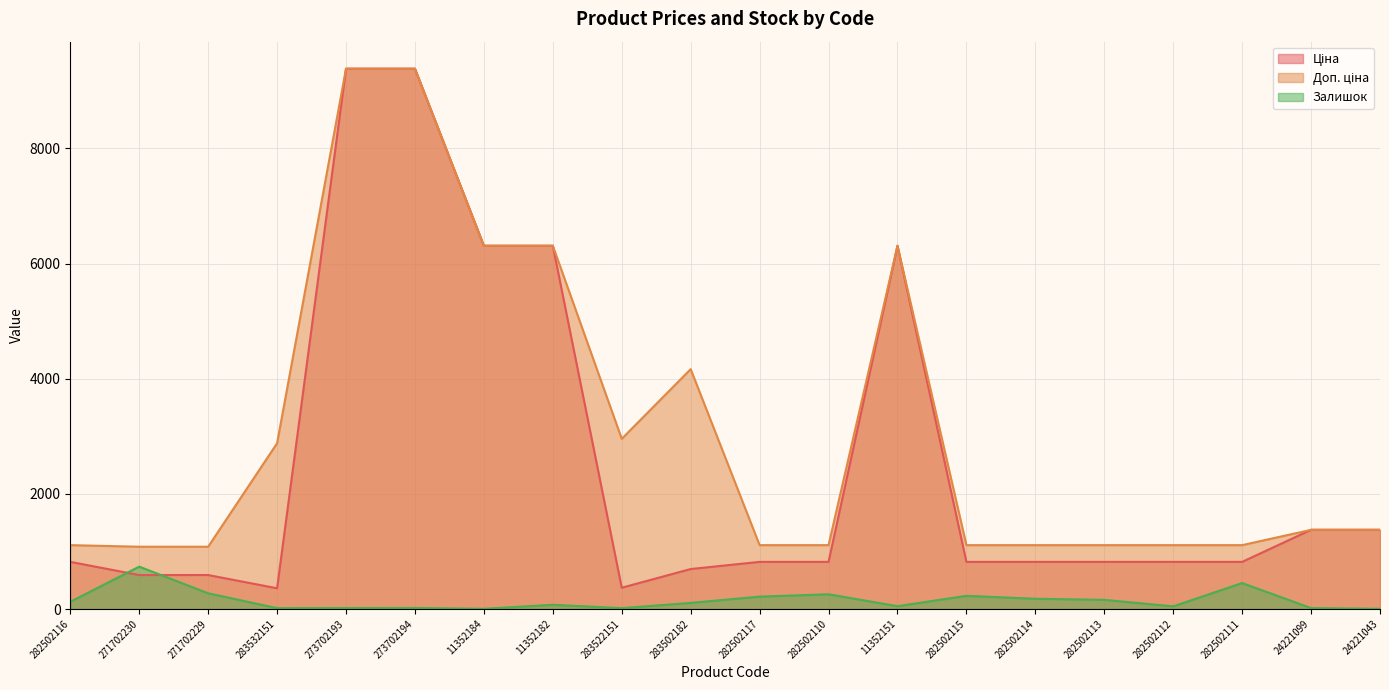

Reading left to right, list all the values displayed in this chart.

Ціна: 282502116=818.5	271702230=589.9	271702229=589.9	283532151=359.9	273702193=9384.0	273702194=9384.0	11352184=6308.8	11352182=6308.8	283522151=369.5	283502182=694.3	282502117=818.5	282502110=818.5	11352151=6308.8	282502115=818.5	282502114=818.5	282502113=818.5	282502112=818.5	282502111=818.5	24221099=1375.4	24221043=1375.4
Доп. ціна: 282502116=1109.2	271702230=1081.7	271702229=1081.7	283532151=2878.8	273702193=9384.0	273702194=9384.0	11352184=6308.8	11352182=6308.8	283522151=2955.8	283502182=4165.6	282502117=1109.2	282502110=1109.2	11352151=6308.8	282502115=1109.2	282502114=1109.2	282502113=1109.2	282502112=1109.2	282502111=1109.2	24221099=1375.0	24221043=1375.0
Залишок: 282502116=125.0	271702230=736.0	271702229=273.0	283532151=15.0	273702193=17.0	273702194=18.0	11352184=4.0	11352182=73.0	283522151=15.0	283502182=106.0	282502117=215.0	282502110=256.0	11352151=49.0	282502115=229.0	282502114=178.0	282502113=159.0	282502112=46.0	282502111=451.0	24221099=16.0	24221043=4.0